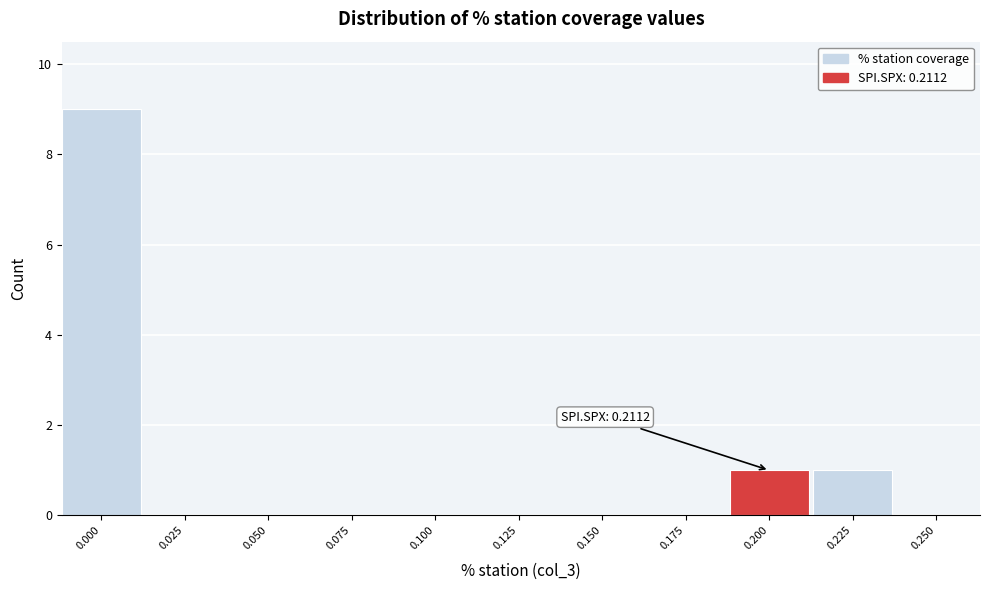

Reading right to left, what are all the values shown in this chart?

0.250=0	0.225=1	0.200=1	0.175=0	0.150=0	0.125=0	0.100=0	0.075=0	0.050=0	0.025=0	0.000=9